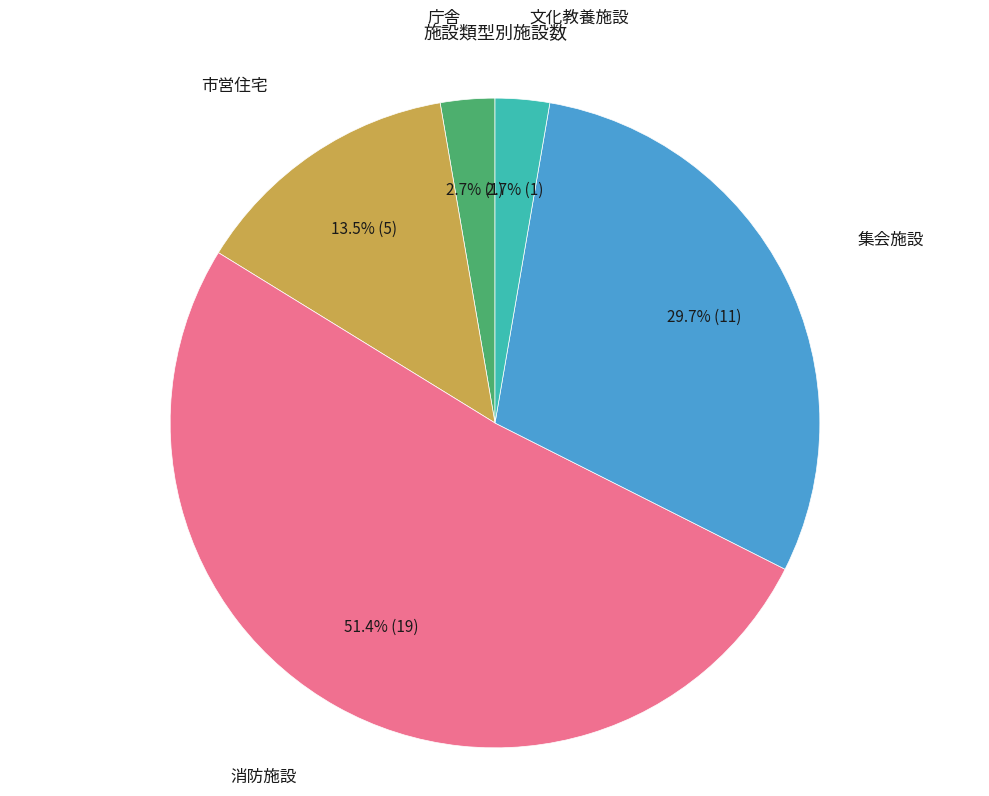

Does any single category account for the majority?

Yes